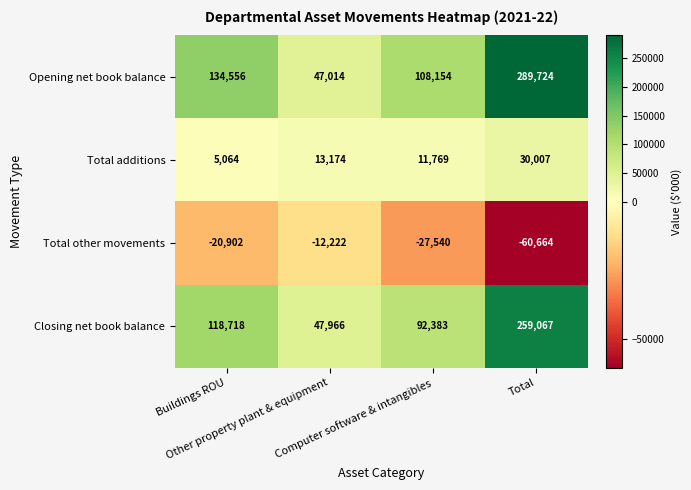

How many data points does each series have?

4